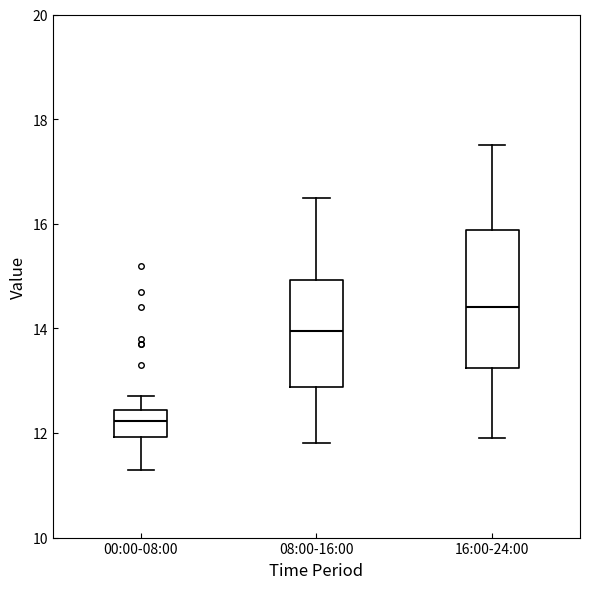

Where does the upper whisker of the box for 08:00-16:00 end on the y-axis? The values are not printed on the chart, so give them approximately, as read against the axis.

16.6